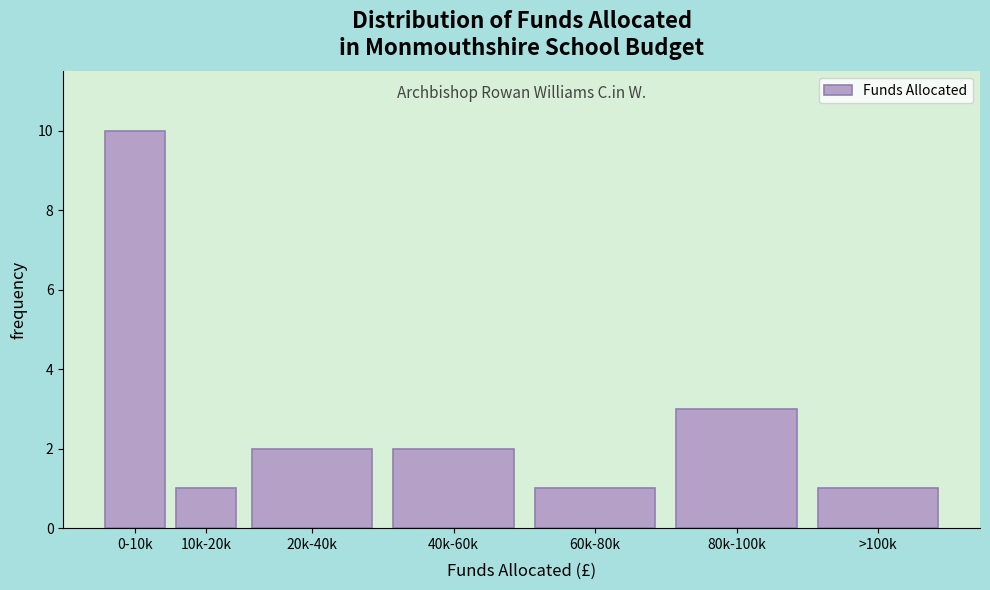

Reading left to right, extract all data points from this chart.

10	1	2	2	1	3	1